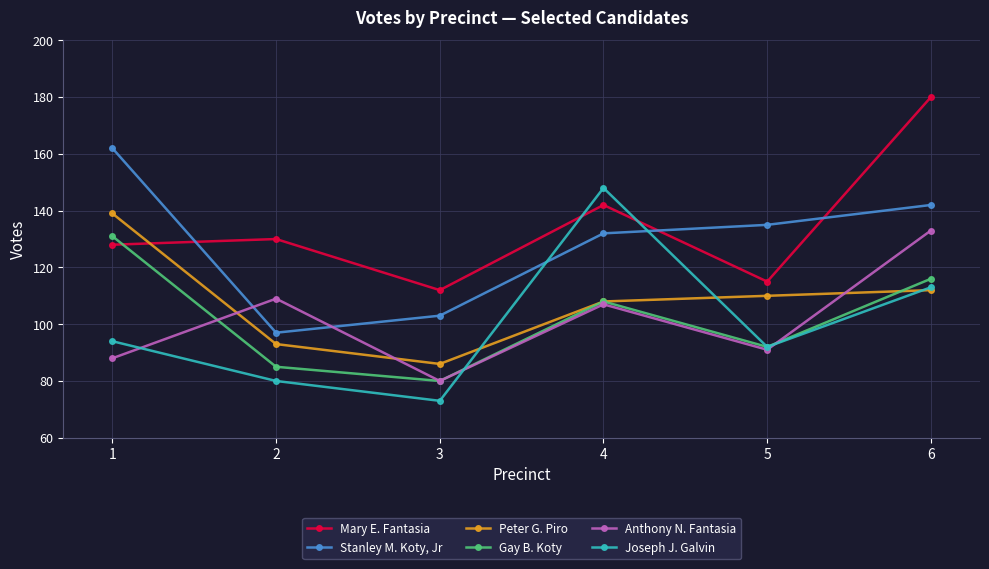

What is the total value across all series at 2?

594